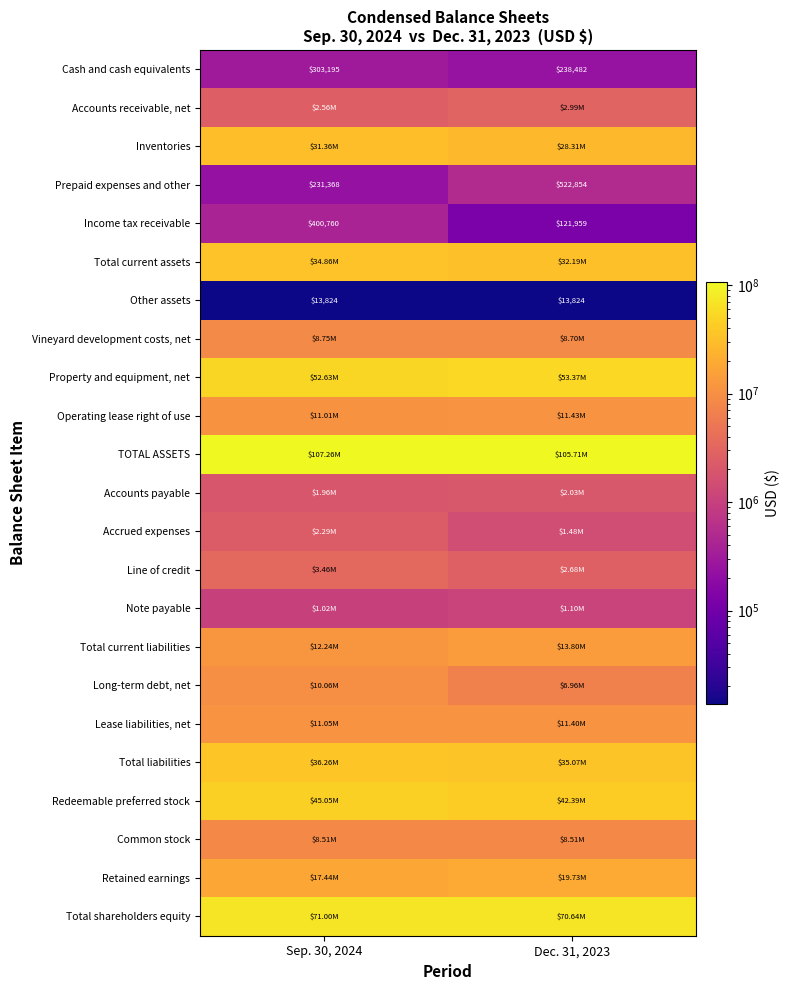

What is the sum of all Total shareholders equity values?

141630997